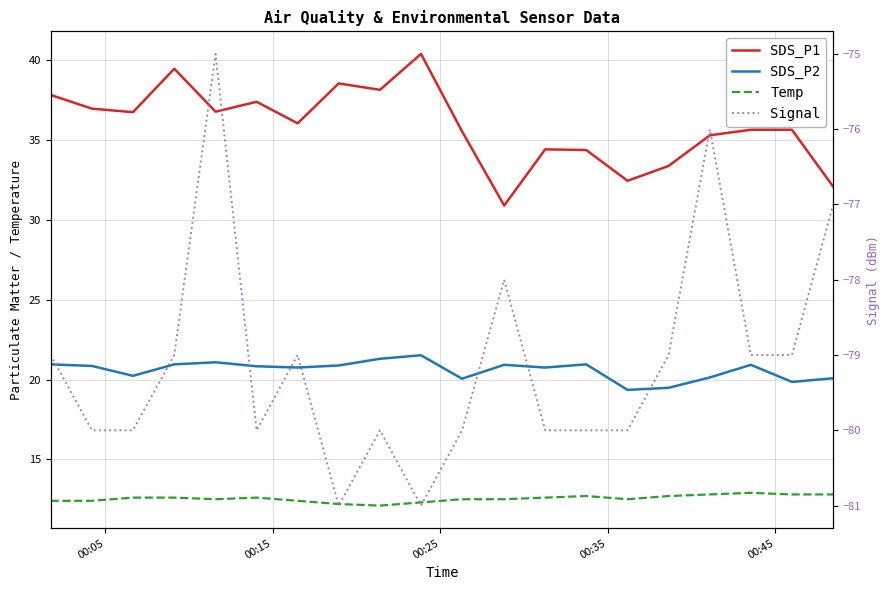

What is the smallest value displayed?

-81.0